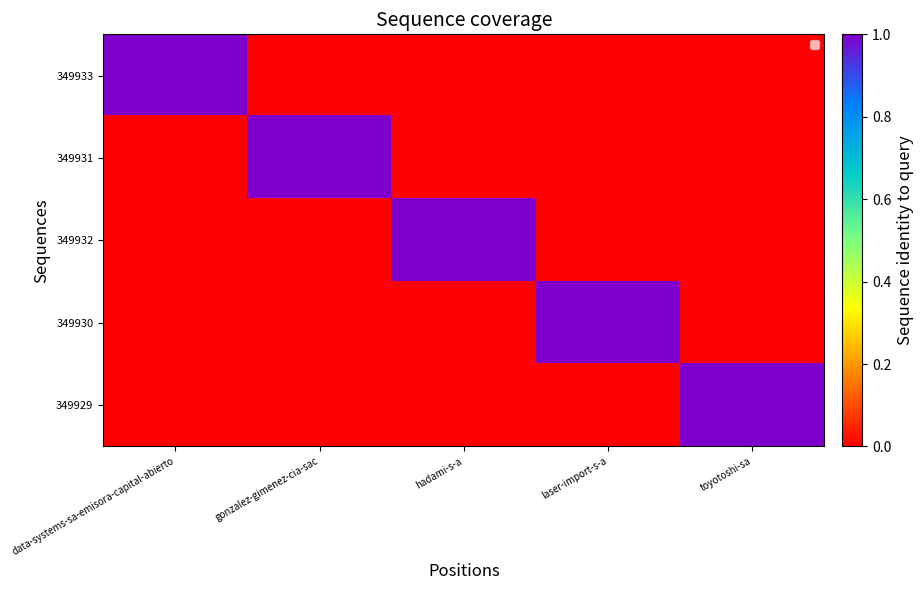

Reading right to left, list all the values displayed in this chart.

349933: toyotoshi-sa=0	laser-import-s-a=0	hadami-s-a=0	gonzalez-gimenez-cia-sac=0	data-systems-sa-emisora-capital-abierto=1
349931: toyotoshi-sa=0	laser-import-s-a=0	hadami-s-a=0	gonzalez-gimenez-cia-sac=1	data-systems-sa-emisora-capital-abierto=0
349932: toyotoshi-sa=0	laser-import-s-a=0	hadami-s-a=1	gonzalez-gimenez-cia-sac=0	data-systems-sa-emisora-capital-abierto=0
349930: toyotoshi-sa=0	laser-import-s-a=1	hadami-s-a=0	gonzalez-gimenez-cia-sac=0	data-systems-sa-emisora-capital-abierto=0
349929: toyotoshi-sa=1	laser-import-s-a=0	hadami-s-a=0	gonzalez-gimenez-cia-sac=0	data-systems-sa-emisora-capital-abierto=0